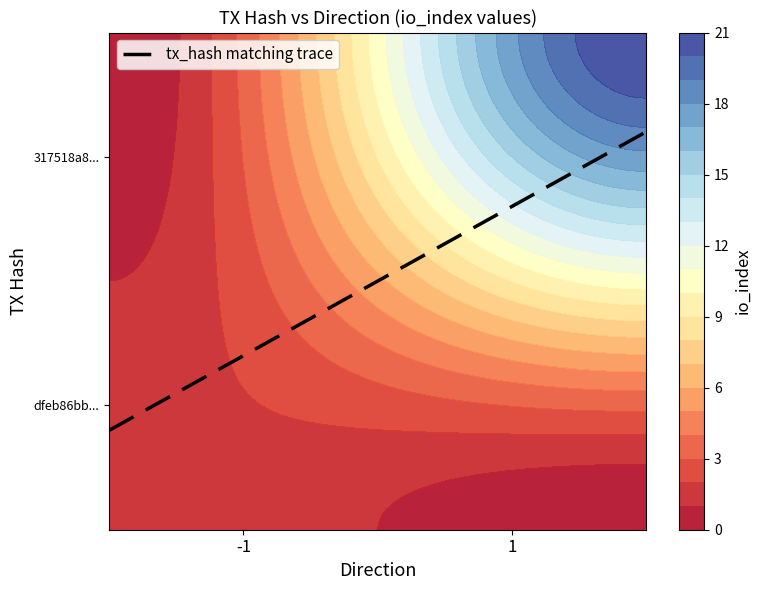

What is the smallest value displayed?

0.2